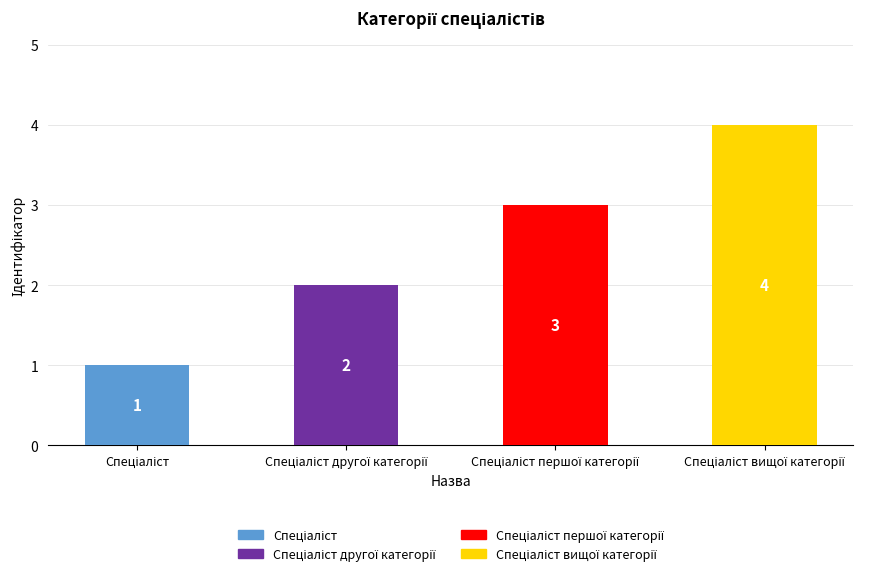

At which category does the chart reach its minimum across all series?

Спеціаліст